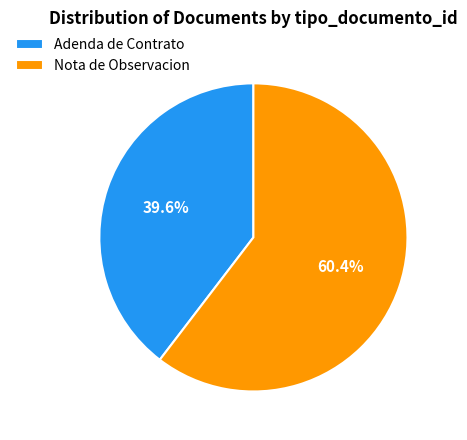

True or false: Adenda de Contrato accounts for 46% of the total.

False